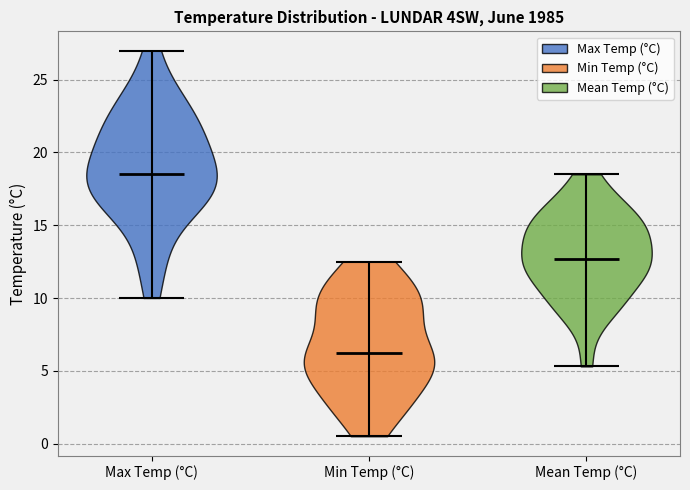

Where does the median line of the violin for Min Temp (°C) sit on the y-axis? The values are not printed on the chart, so give them approximately, as read against the axis.

6.5